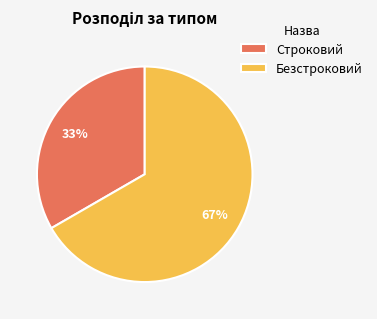

To the nearest percent, what is the combined percentage of Строковий and Безстроковий?

100%